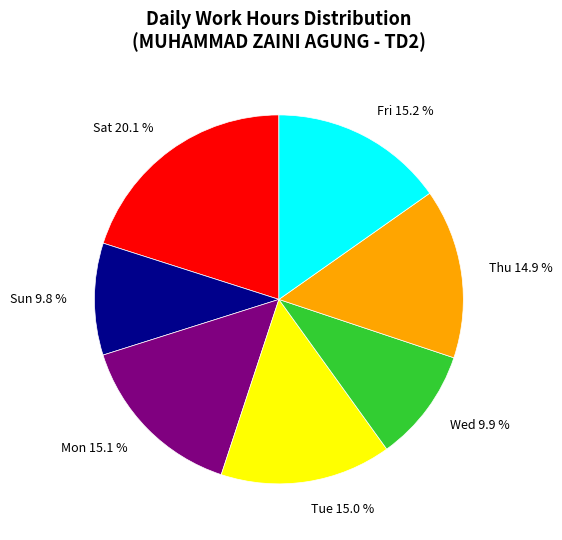

Which category has the biggest portion of the pie?

Sat